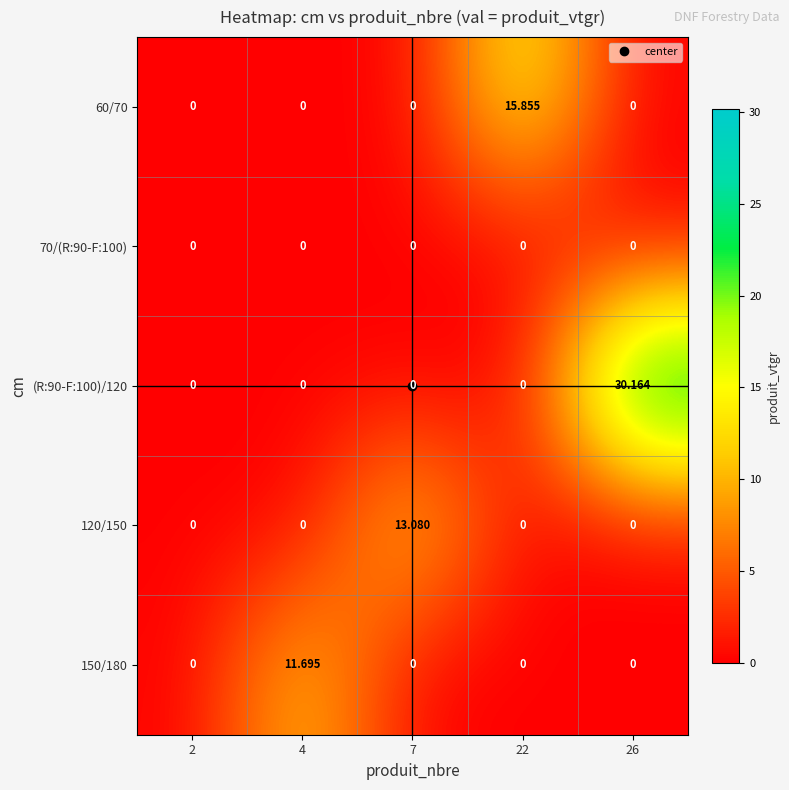

At how many categories does at least one series exceed 22?

1